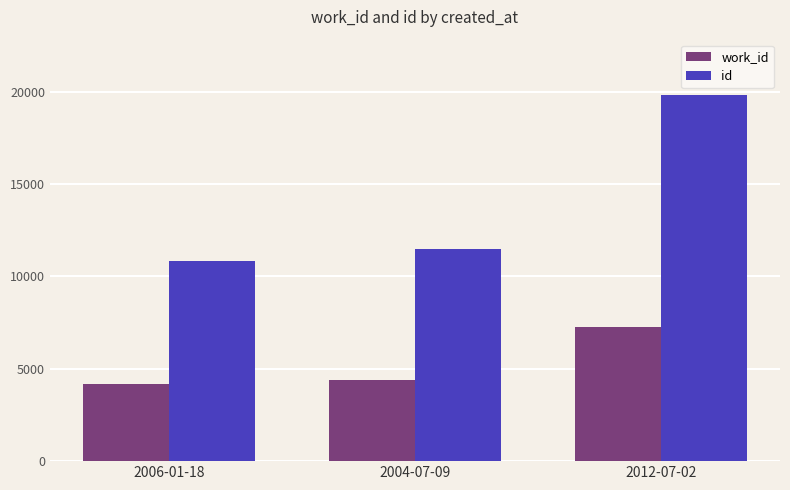

What is the difference between the highest and lowest values at 2004-07-09?

7103